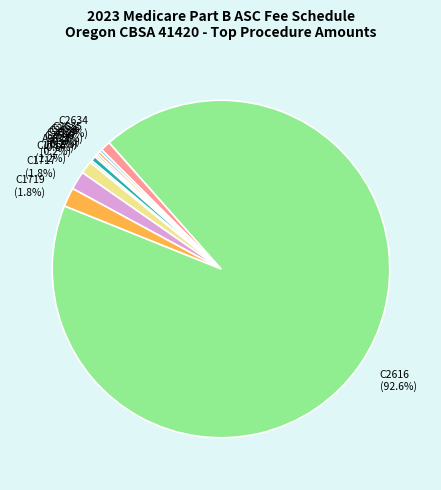

Does C1716 account for over 50% of the chart?

No